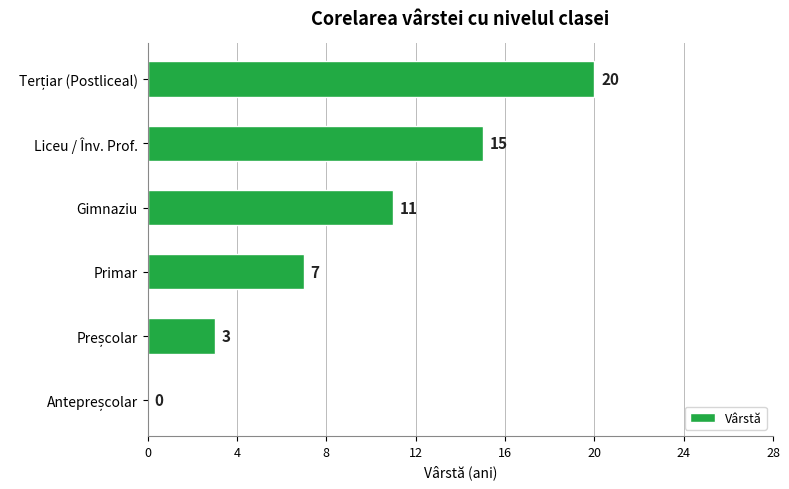

Are the bars horizontal?

Yes